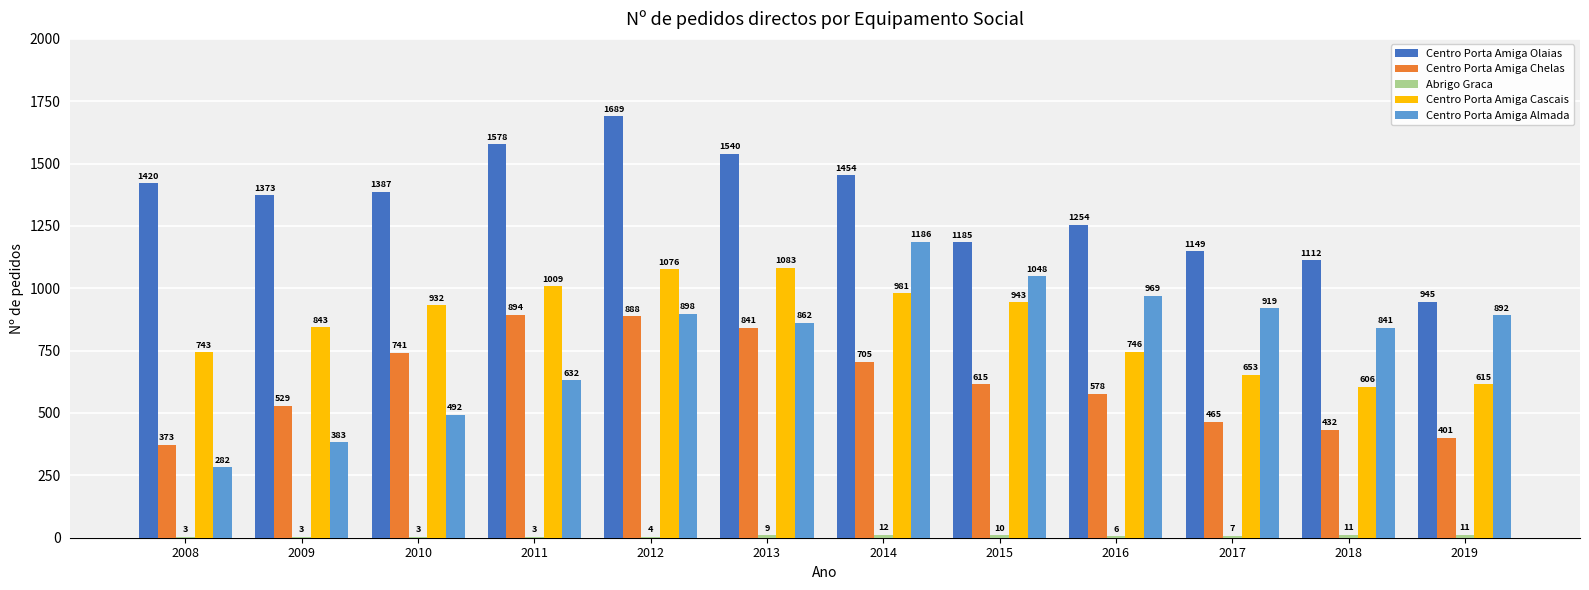

At which category is the sum across all series the highest?

2012